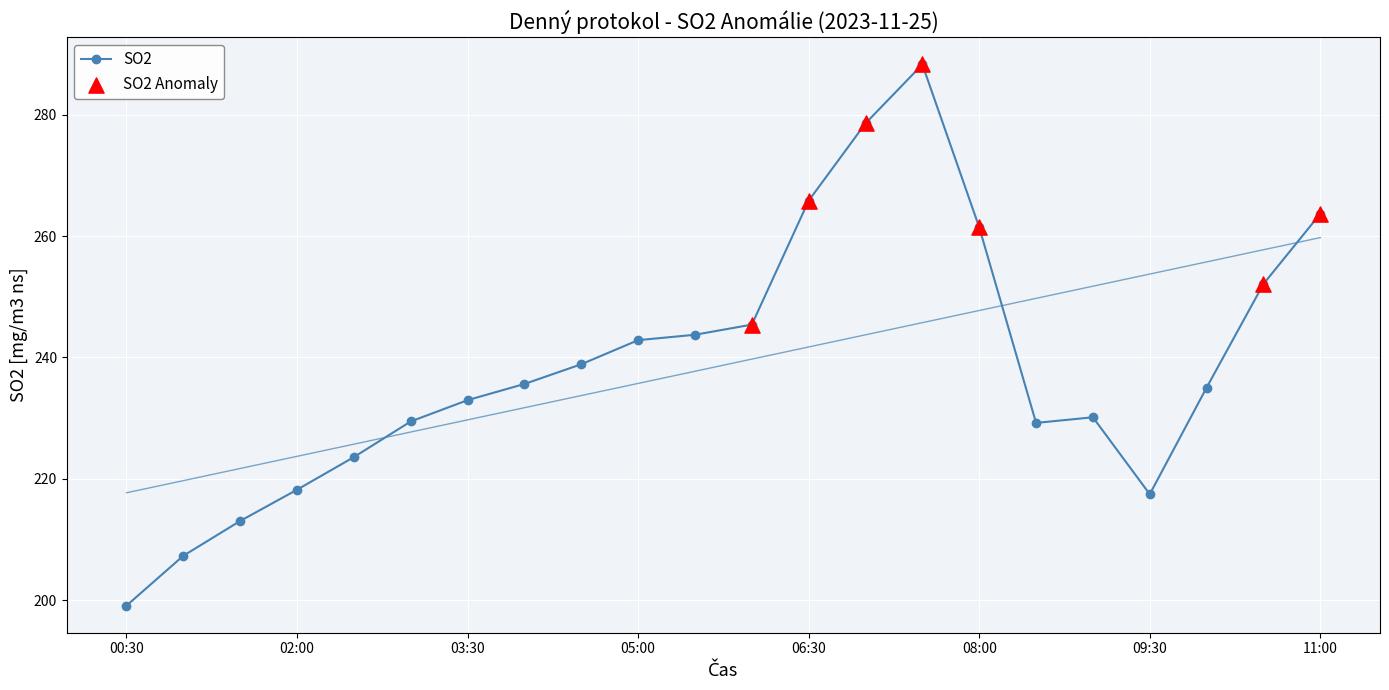

What is the change in value from 03:00 to 09:30?

-12.0